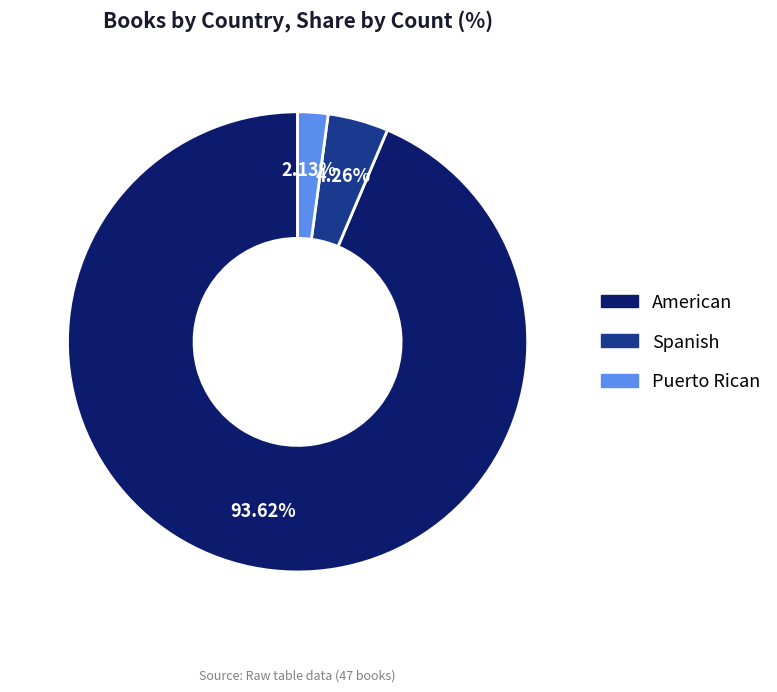

Does any single category account for the majority?

Yes